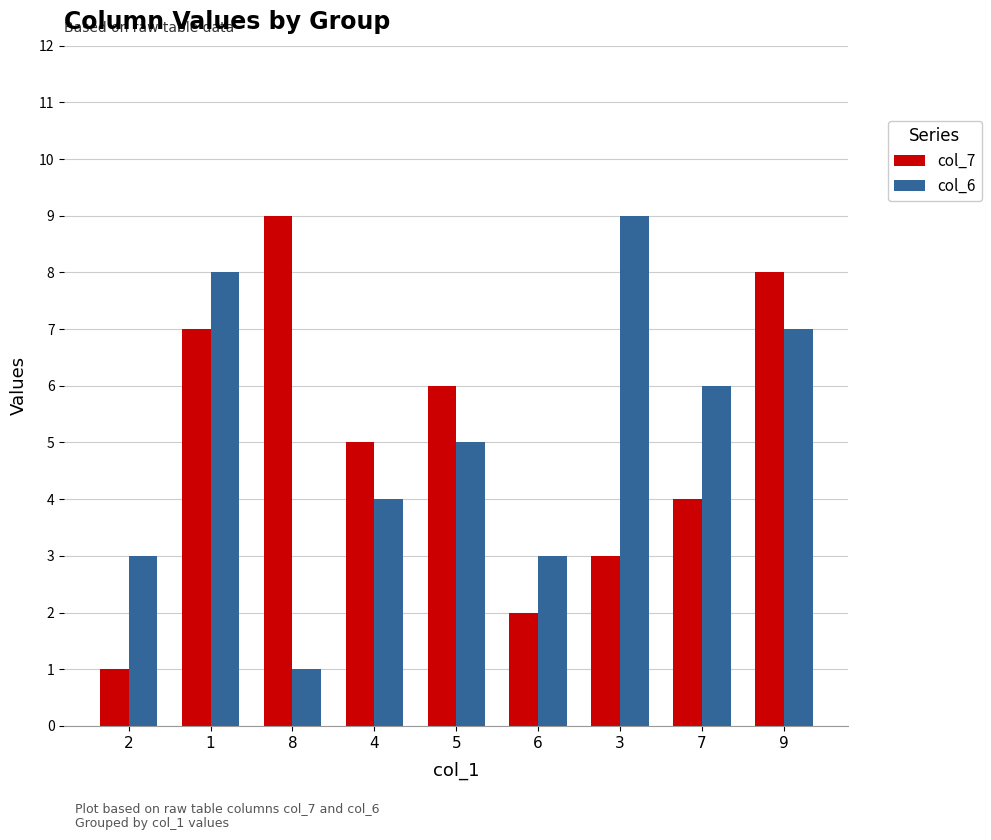

What is the maximum value shown in the chart?

9